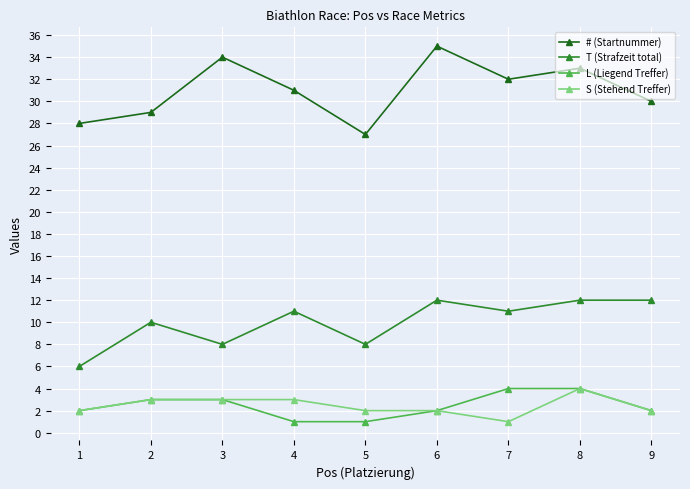

What is the difference between the highest and lowest values at 1?

26